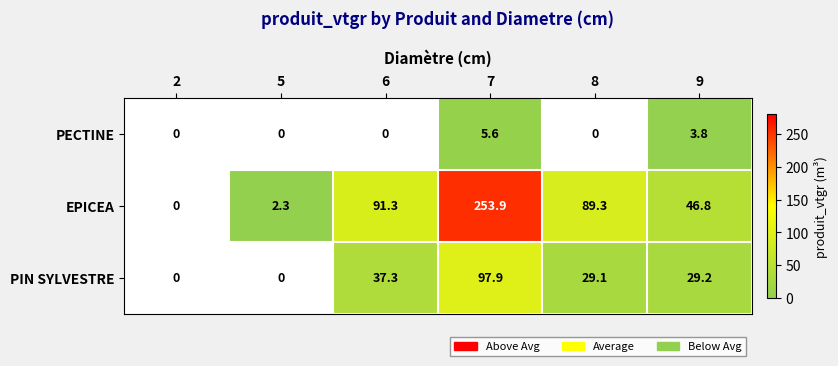

At which label is PECTINE closest to 2?

9